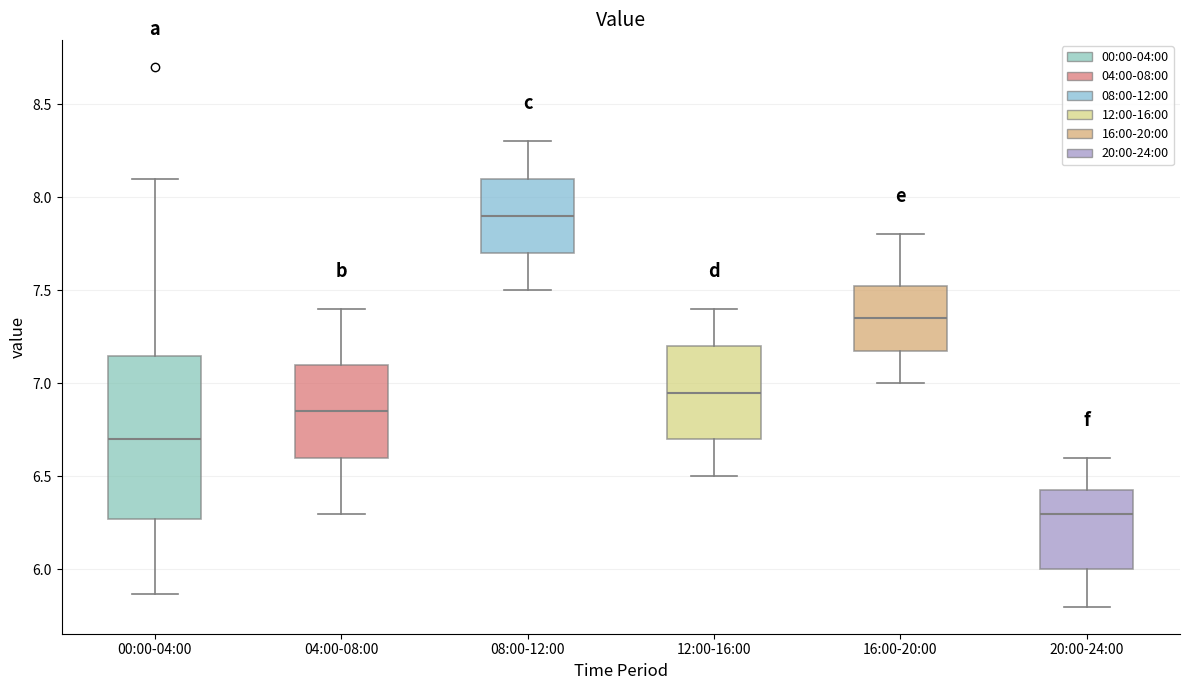

Comparing the boxes themselves (not the whiskers), which one is the tallest?

00:00-04:00